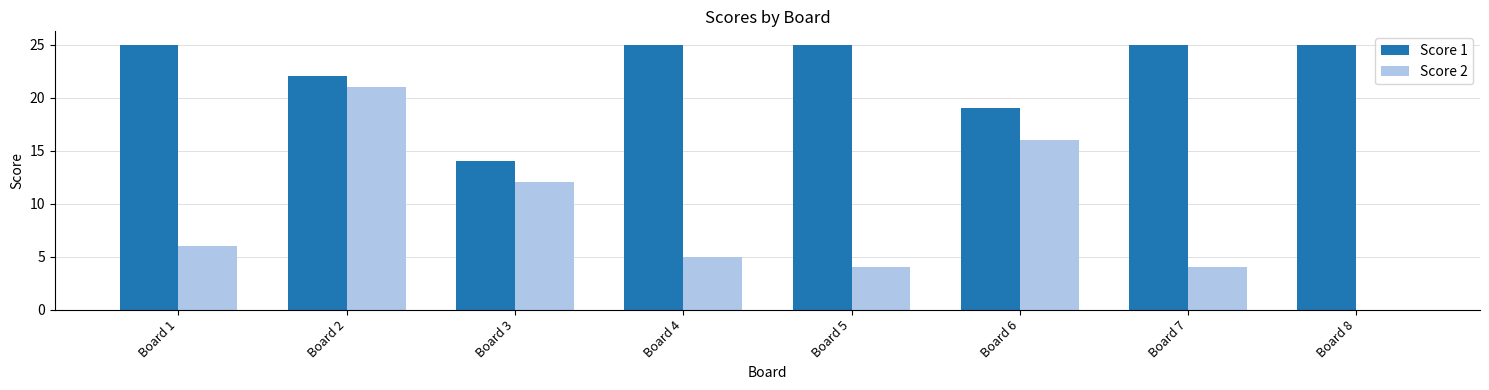

What are all the series names shown in the legend?

Score 1, Score 2